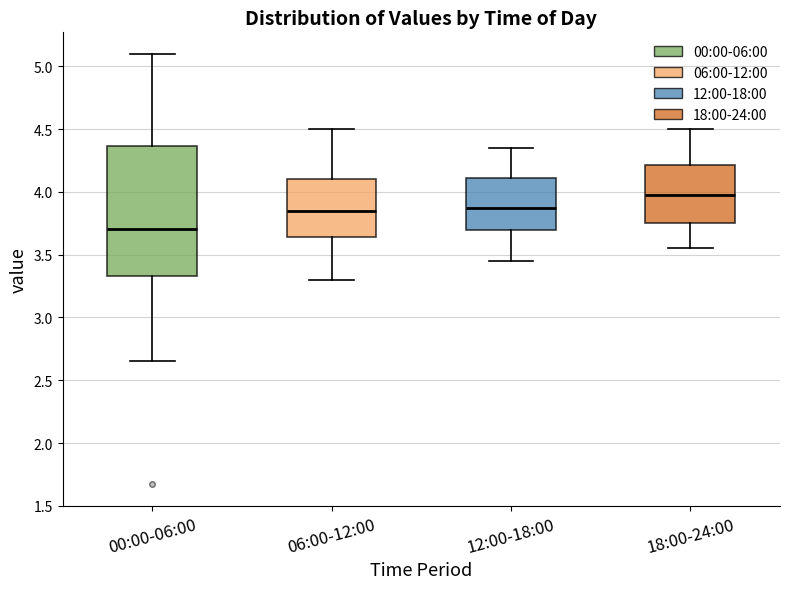

Reading left to right, transcribe this box plot: for each box, give where its median line is, the range the box spans, and where its two whiskers end, as read against the y-axis. The values are not printed on the chart, so give them approximately, as read against the axis.

00:00-06:00: median 3.70, box 3.35 to 4.35, whiskers 2.65 to 5.10
06:00-12:00: median 3.85, box 3.65 to 4.10, whiskers 3.30 to 4.50
12:00-18:00: median 3.90, box 3.70 to 4.10, whiskers 3.45 to 4.35
18:00-24:00: median 4.00, box 3.75 to 4.20, whiskers 3.55 to 4.50